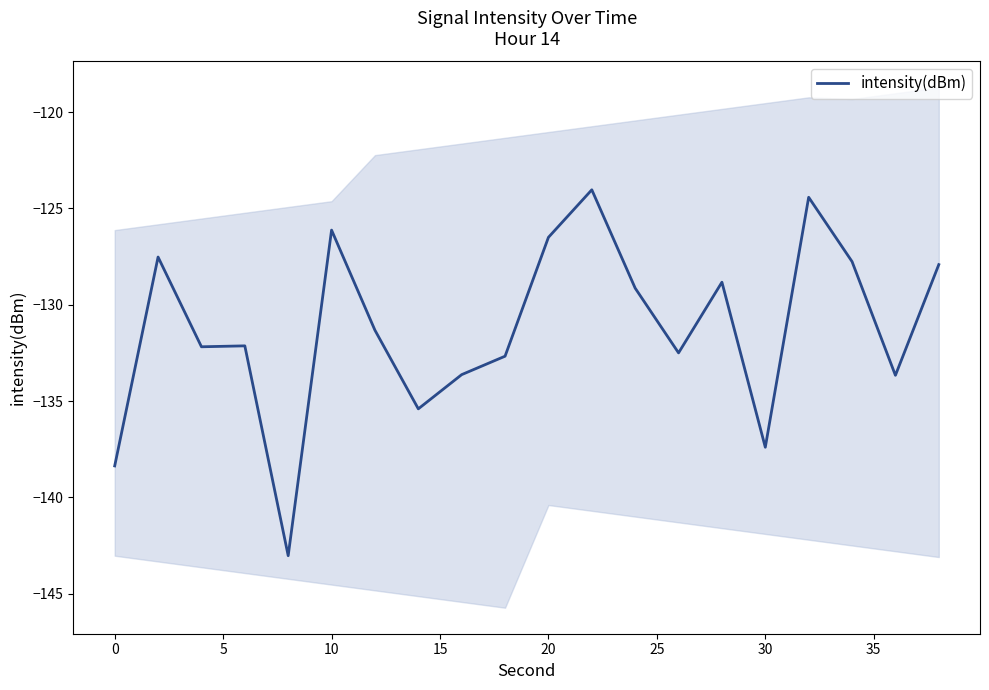

What is the lowest value of the intensity(dBm) series?

-143.0